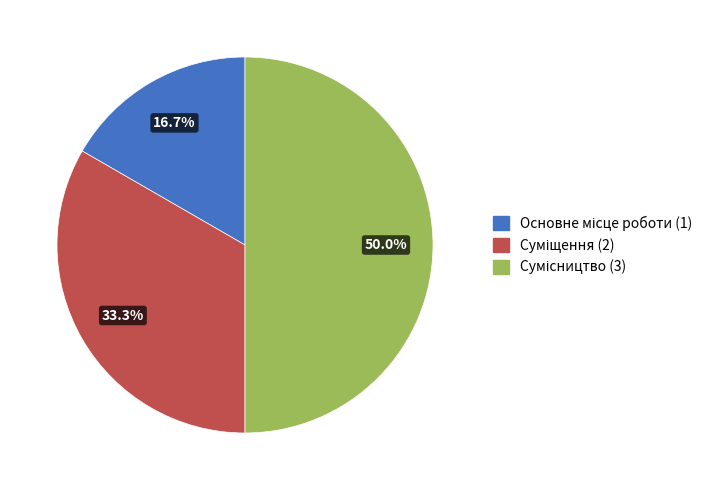

Rank the categories by value from lowest to highest.

Основне місце роботи, Суміщення, Сумісництво